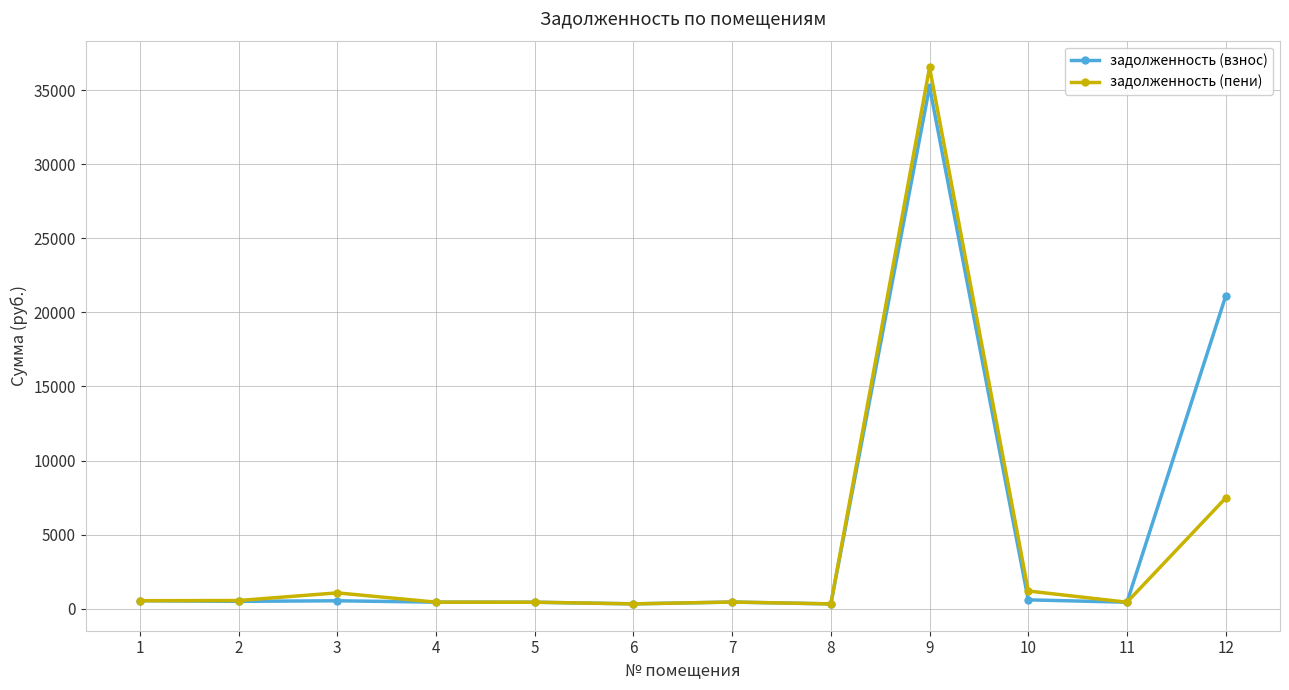

What is the difference between the maximum and minimum values in the задолженность (пени) series?

36214.4